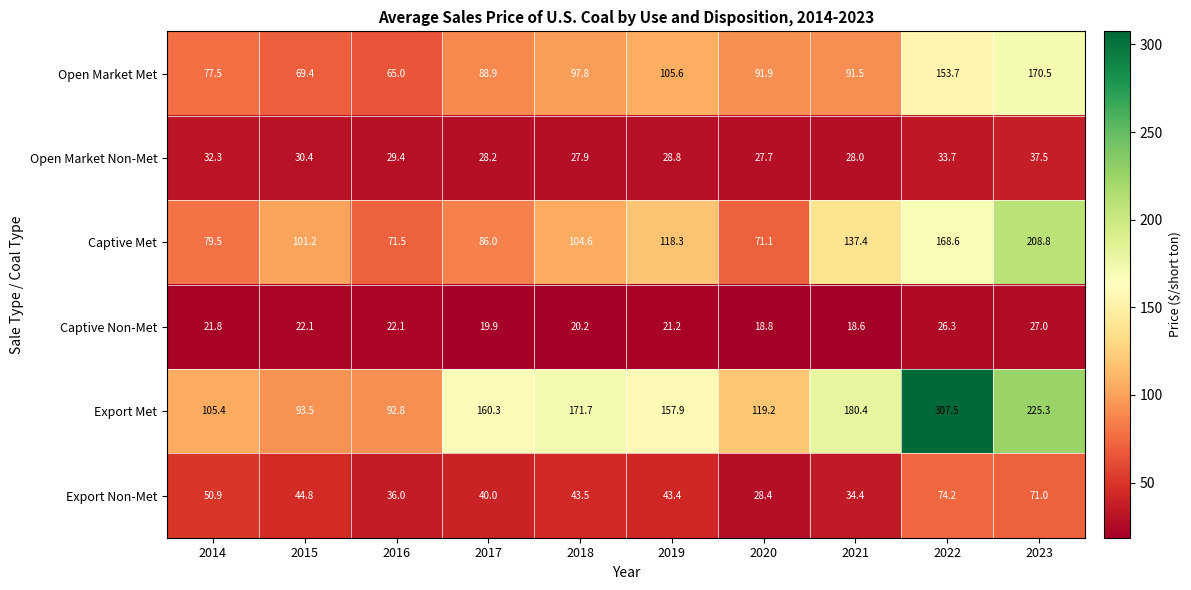

Read the Export Met value at 2014.

105.4